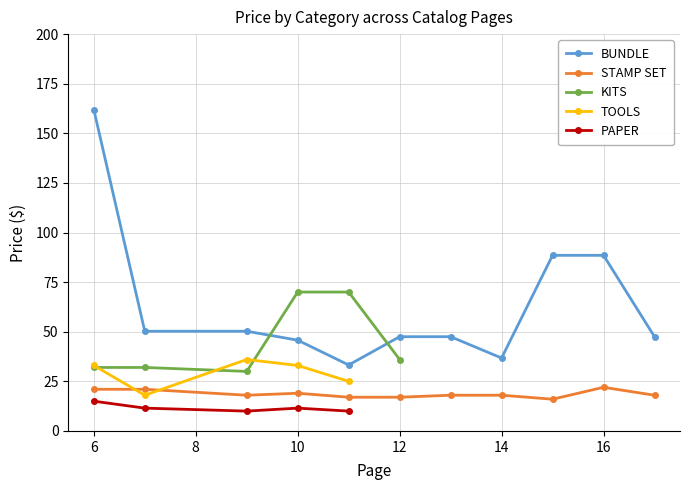

What is the sum of all BUNDLE values?

697.8